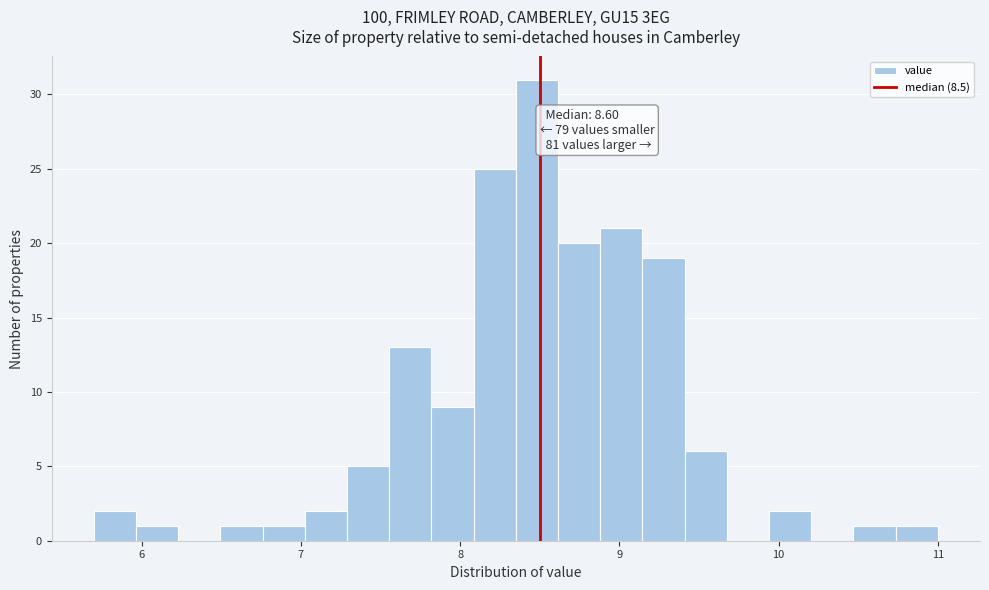

Around what value on the x-axis is the tallest bar? Give the approximate position of its centre, as read against the axis.

8.5